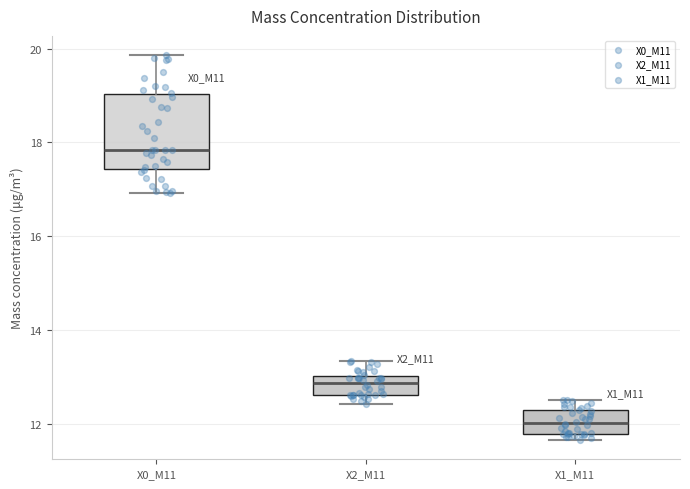

Comparing the boxes themselves (not the whiskers), which one is the tallest?

X0_M11